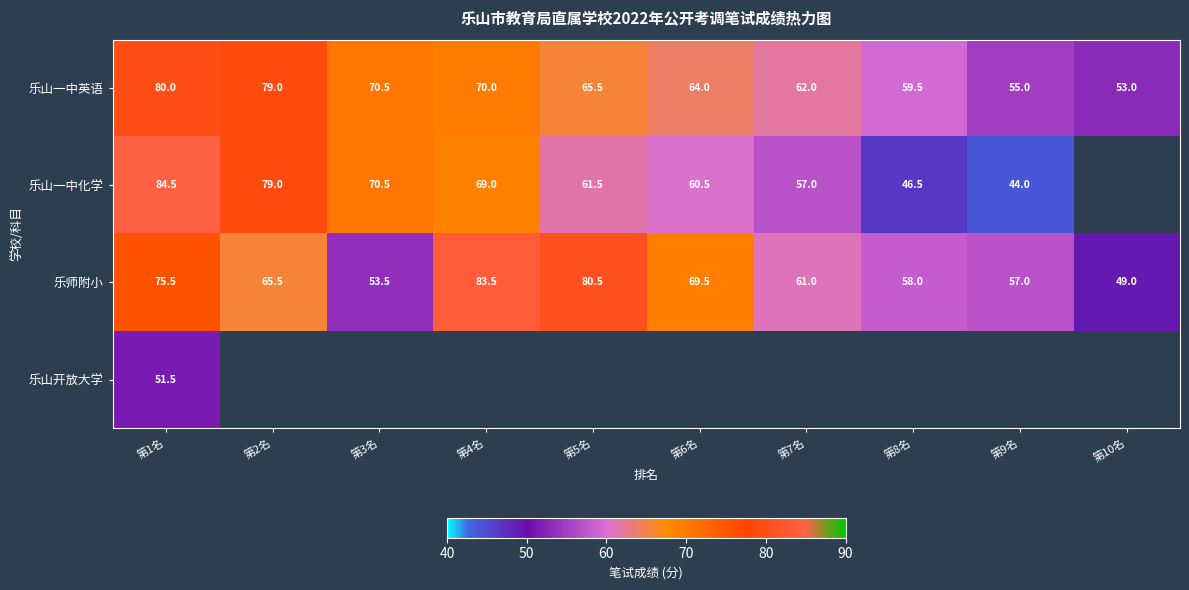

True or false: 乐师附小 has a value of 49.0 at 第10名.

True